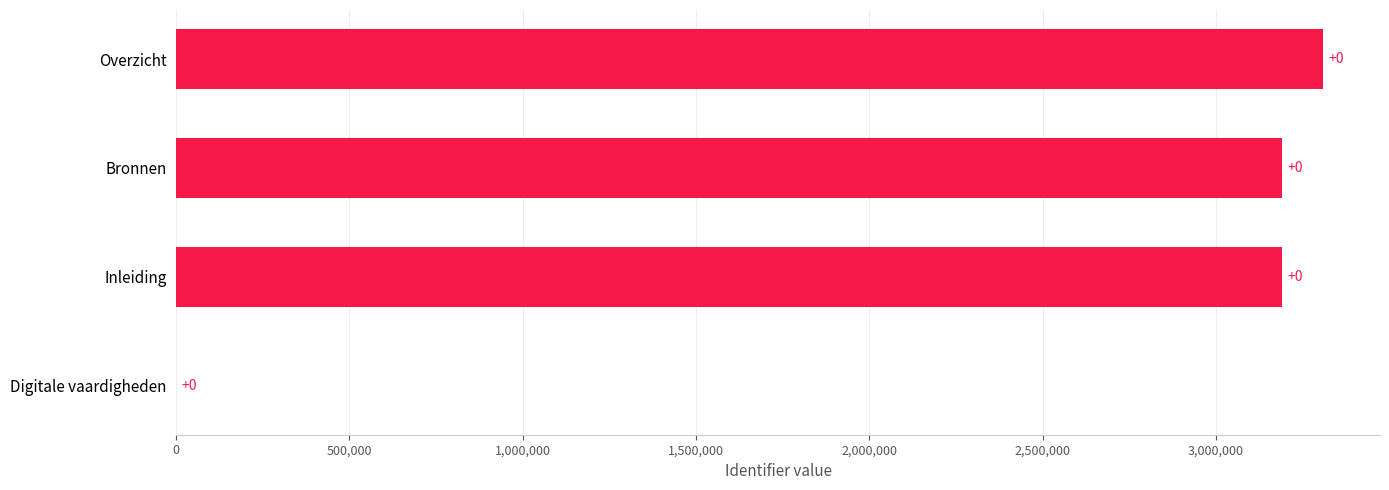

Reading bottom to top, what are all the values shown in this chart?

Digitale vaardigheden=0	Inleiding=3189203	Bronnen=3189366	Overzicht=3307512